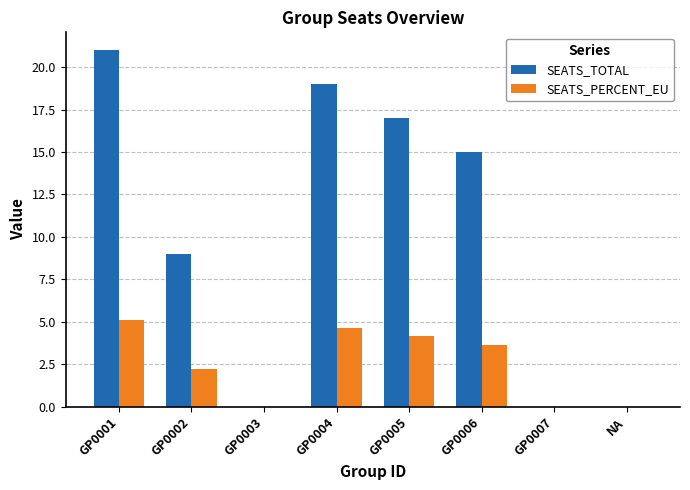

Reading left to right, extract all data points from this chart.

SEATS_TOTAL: 21.0	9.0	0.0	19.0	17.0	15.0	0.0	0.0
SEATS_PERCENT_EU: 5.1	2.2	0.0	4.6	4.2	3.7	0.0	0.0